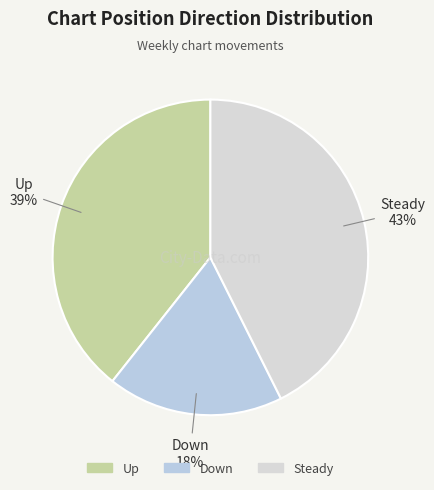

How many segments does this pie chart have?

3